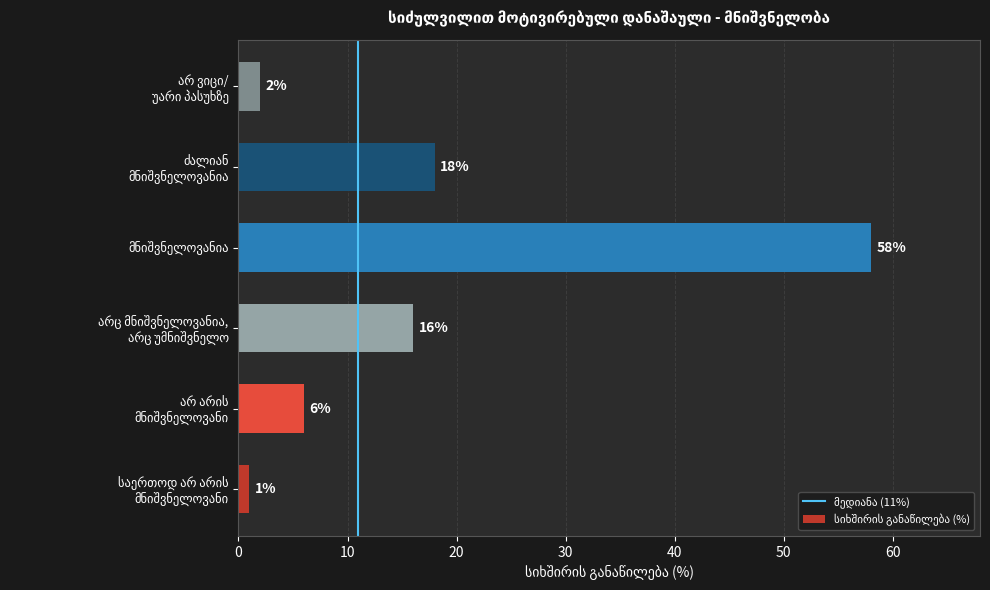

What is the average value?

17